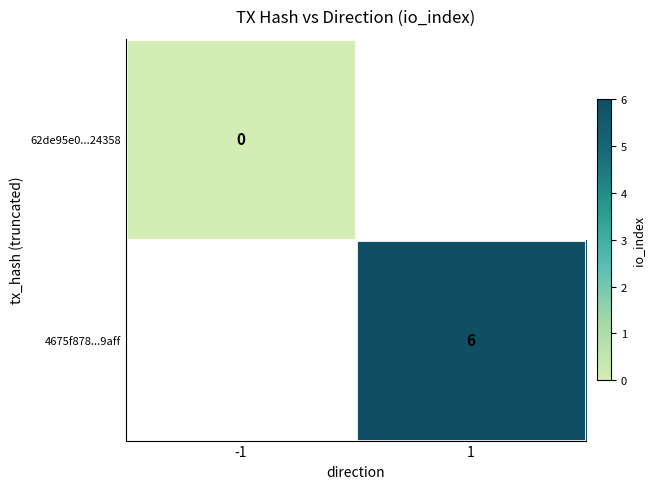

The value of 4675f878...9aff at 1 is 6. True or false?

True